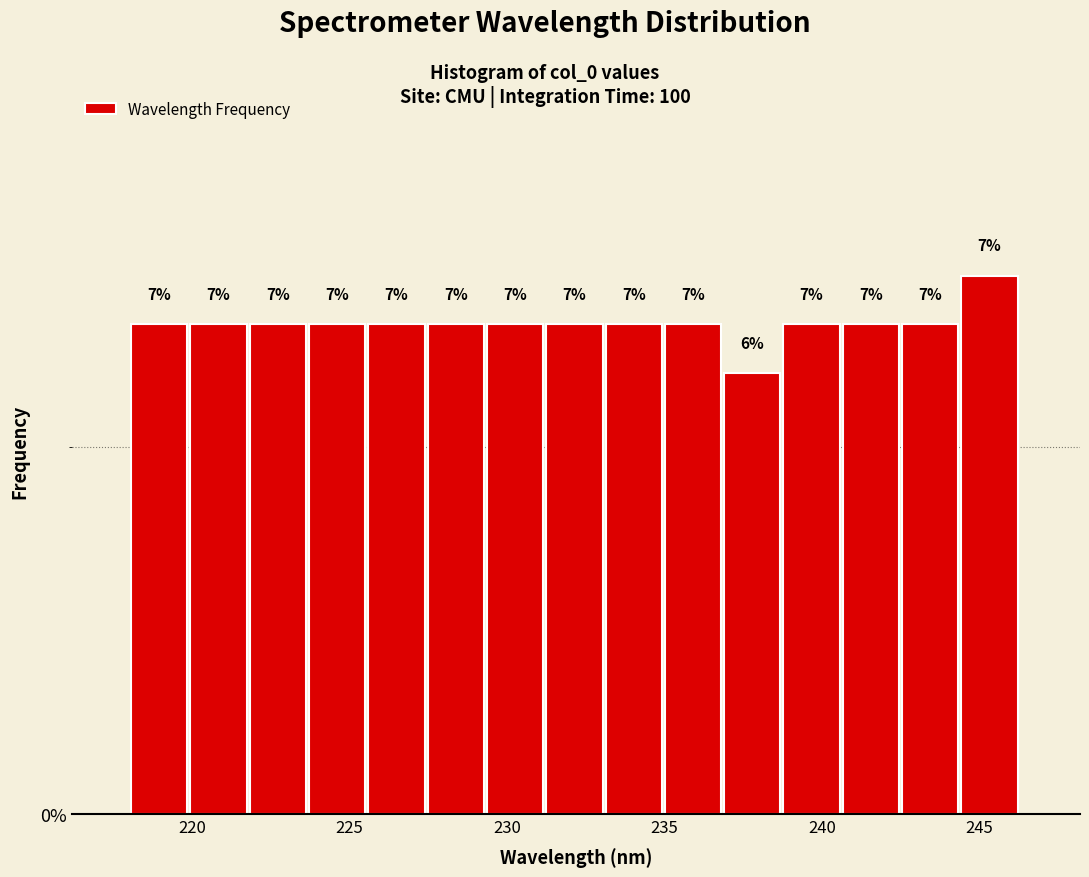

Read against the x-axis, roughly where is the centre of the tallest bar?

245.5